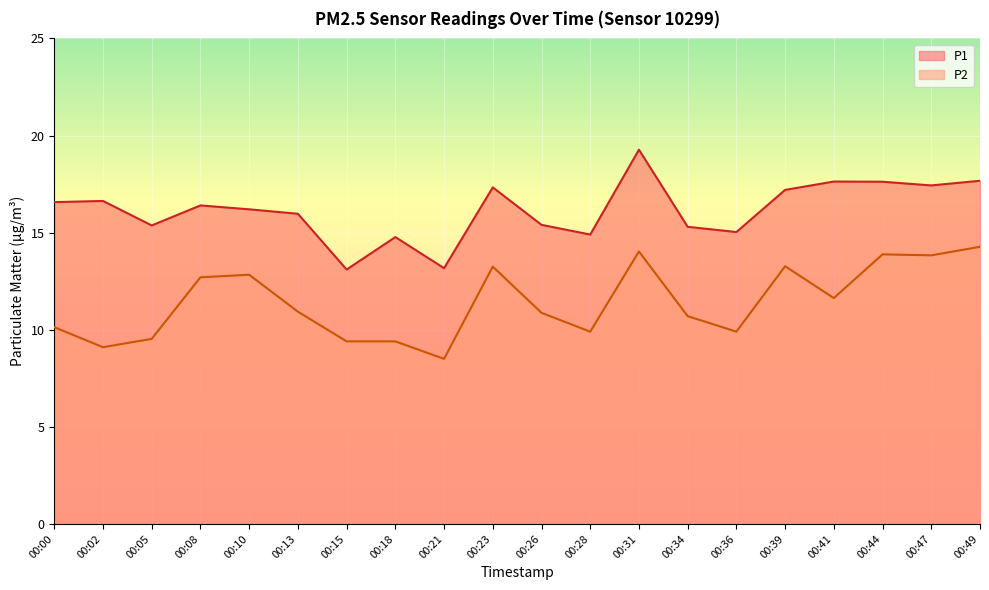

How many data points in P1 are above 16?

11